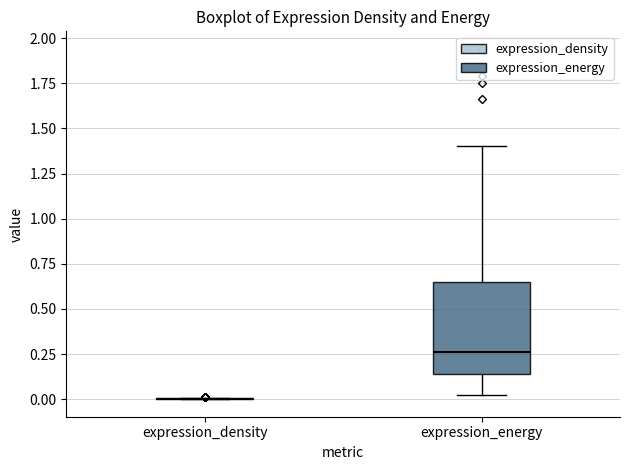

Comparing the boxes themselves (not the whiskers), which one is the tallest?

expression_energy